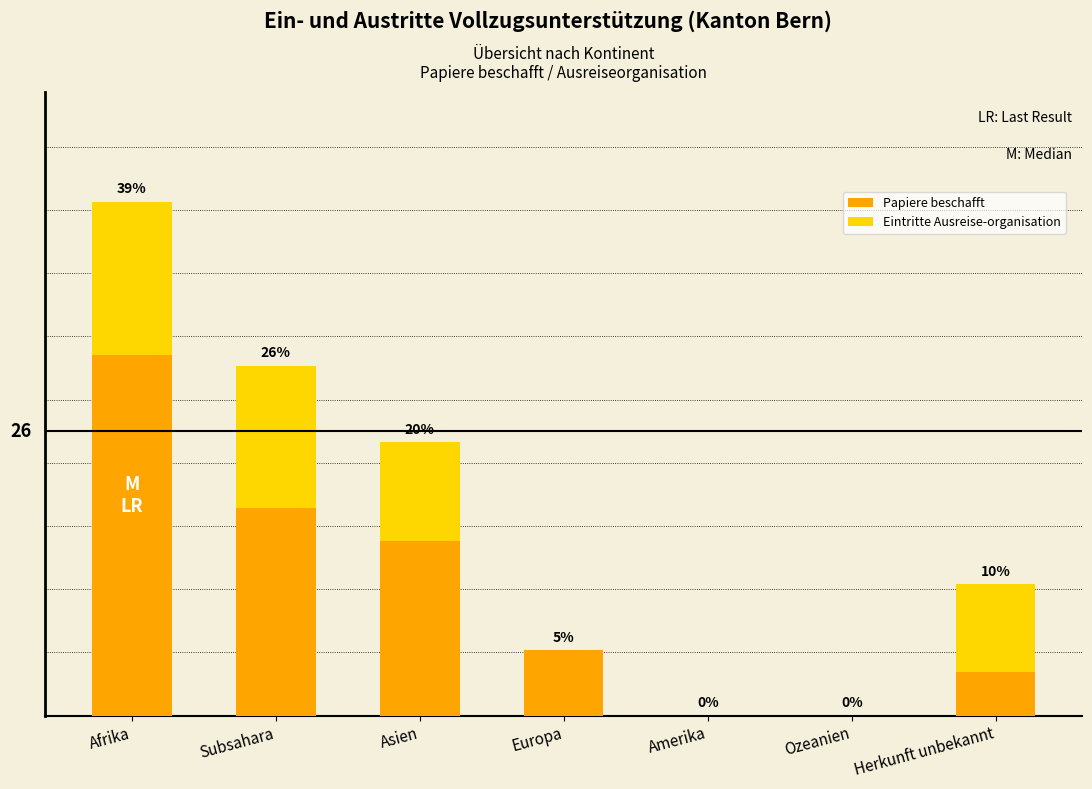

True or false: Eintritte Ausreise-organisation has a value of 8 at Herkunft unbekannt.

True